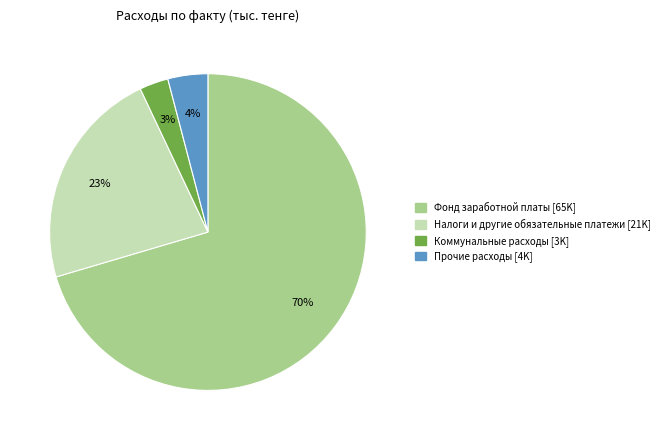

Is there a majority slice in this chart?

Yes